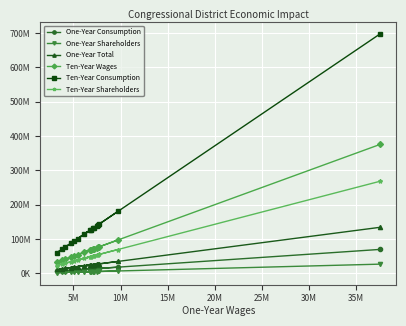

What is the difference between the maximum and minimum values in the One-Year Consumption series?

63821762